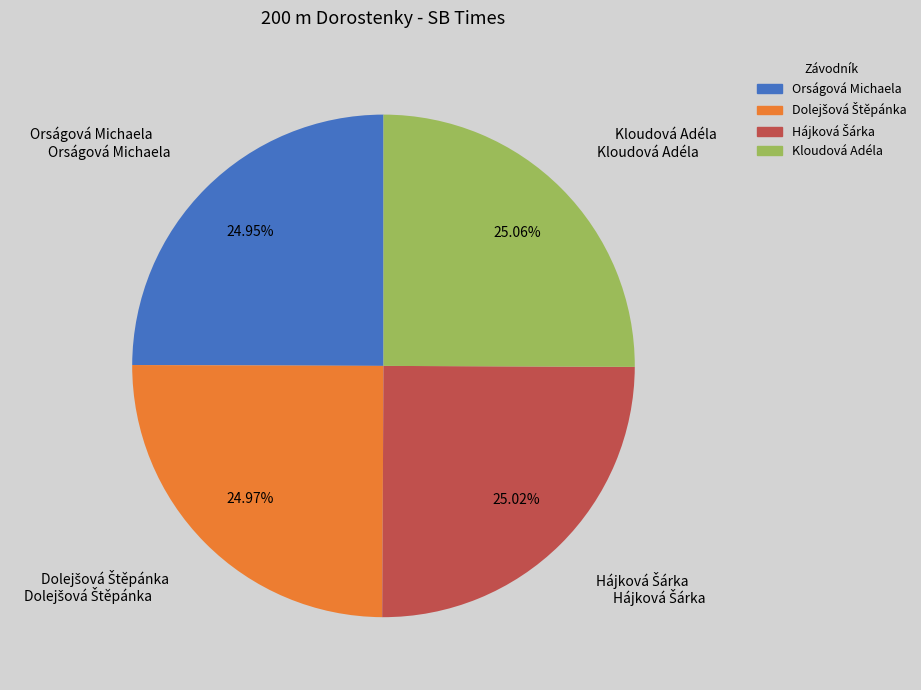

Does Kloudová Adéla represent more than half of the total?

No